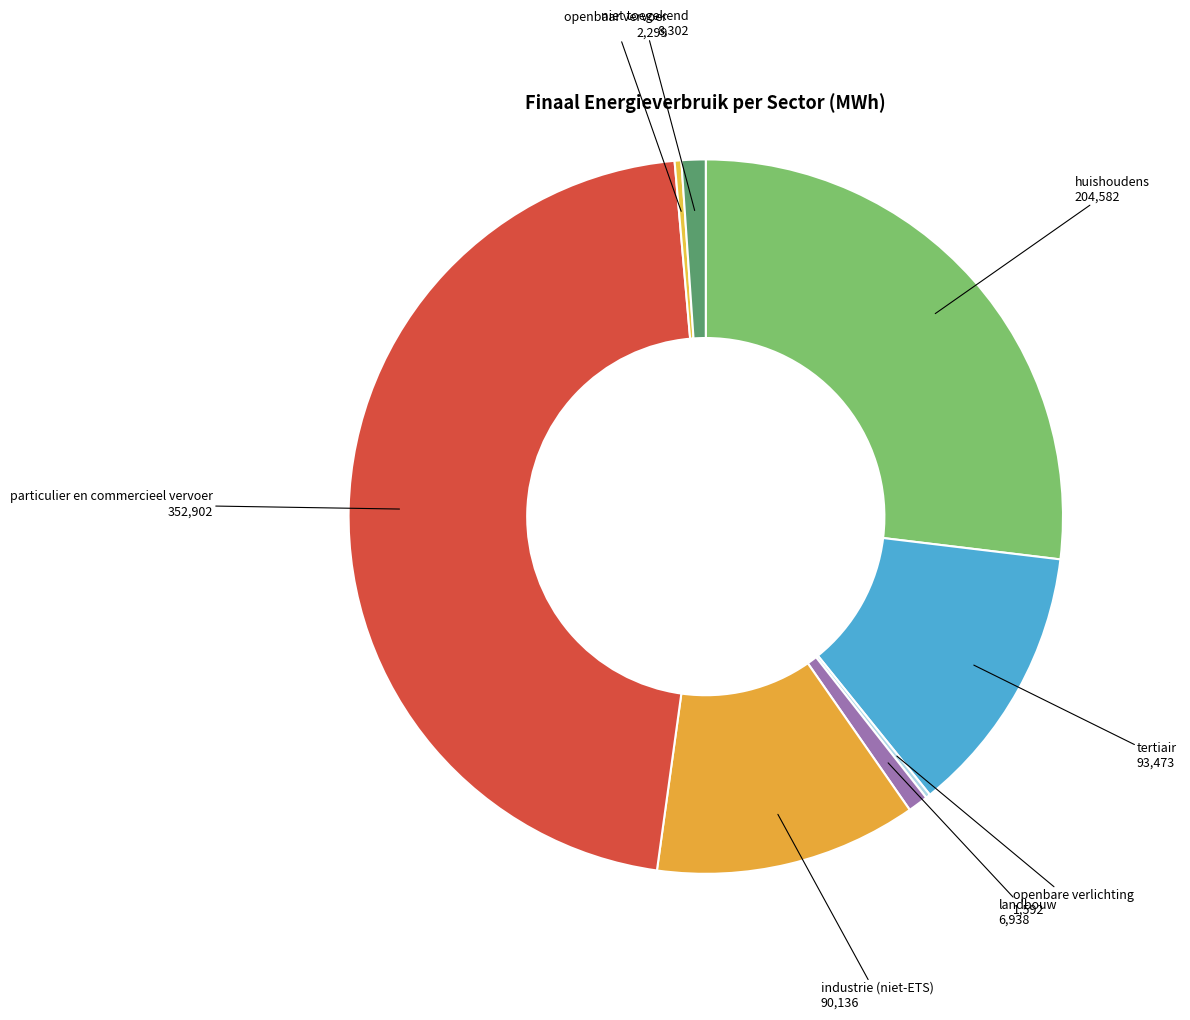

Is tertiair the majority of the pie?

No